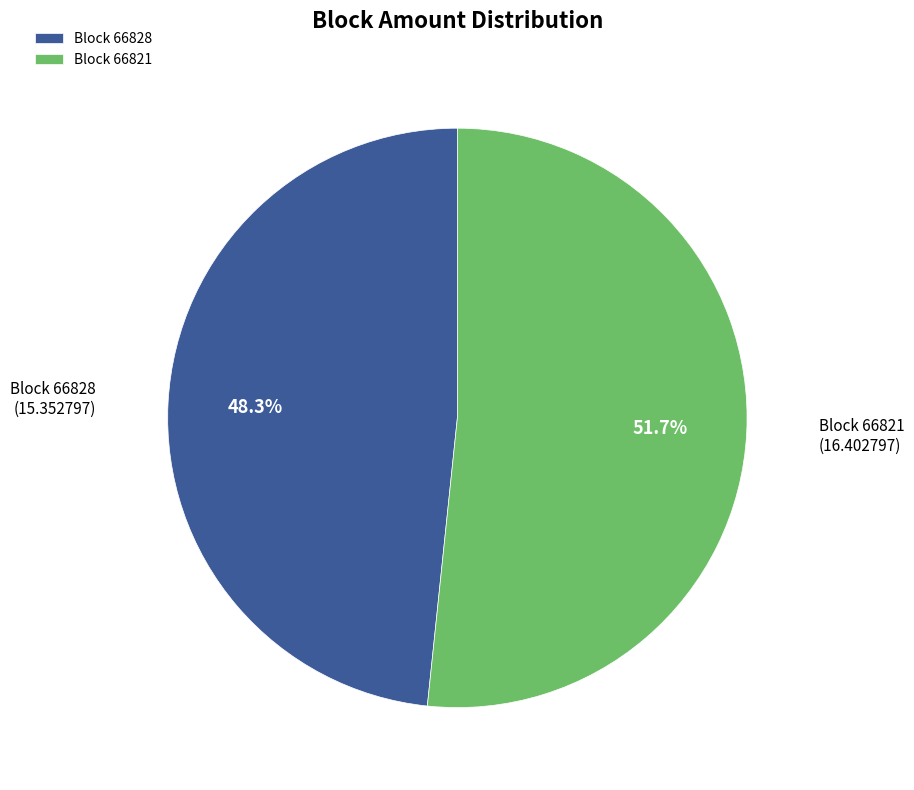

Count the number of slices in the pie.

2